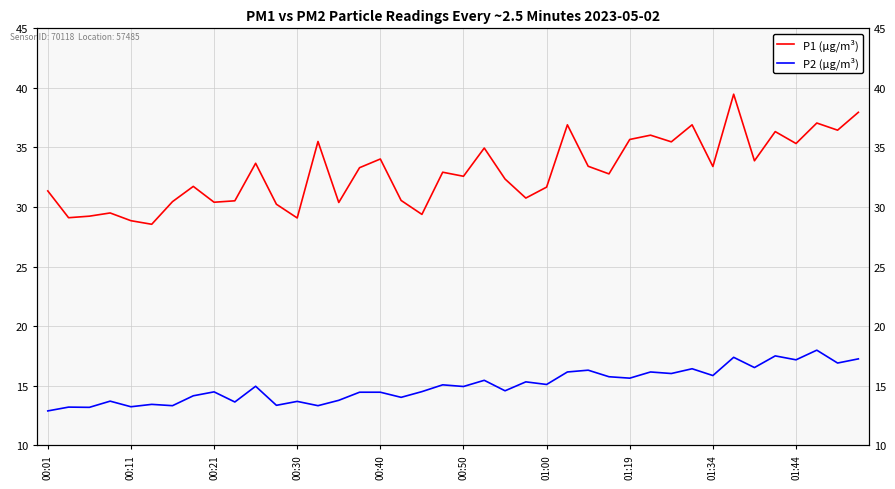

Which series has the largest total across all categories?

P1 (µg/m³)